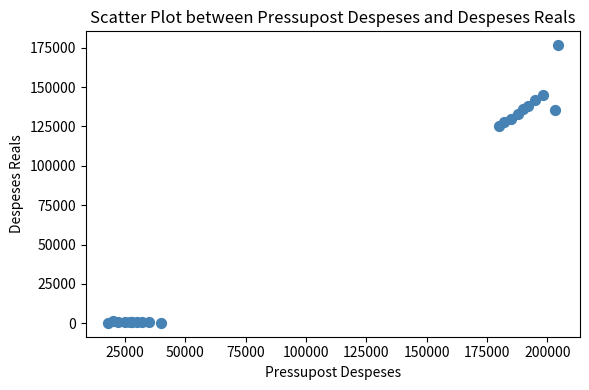

What Y value in the scatter plot is closest to 88435?

125000.1